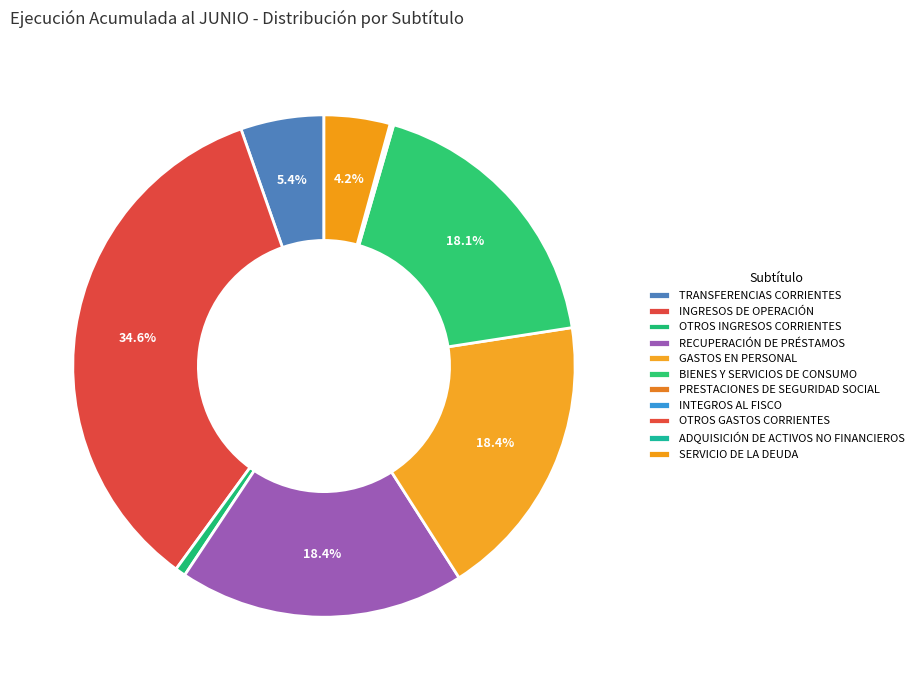

The PRESTACIONES DE SEGURIDAD SOCIAL slice represents 0% of the pie. True or false?

True